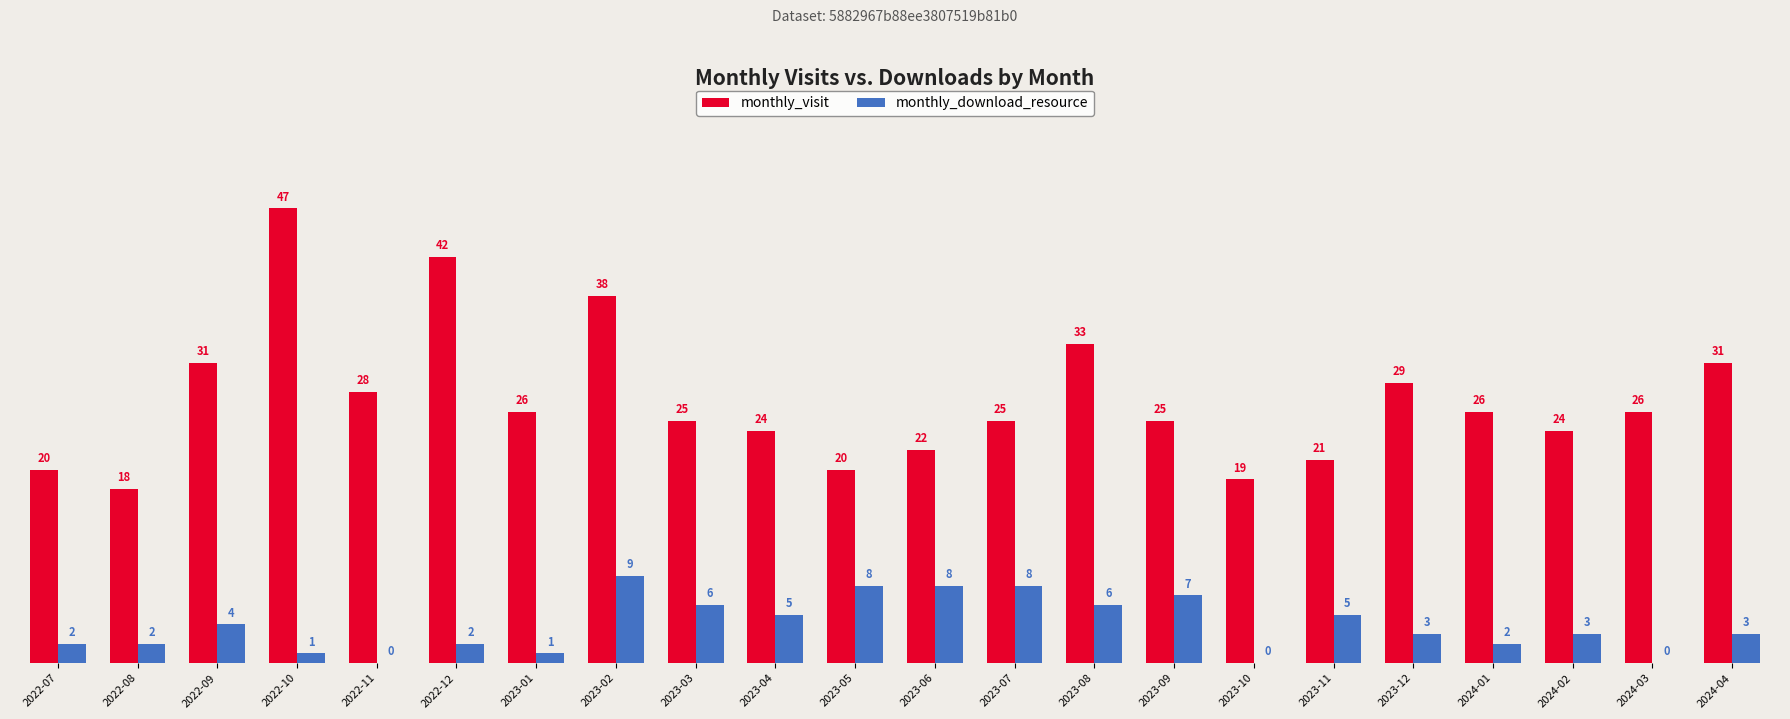

Between 2022-09 and 2023-06, which series saw the biggest shift?

monthly_visit